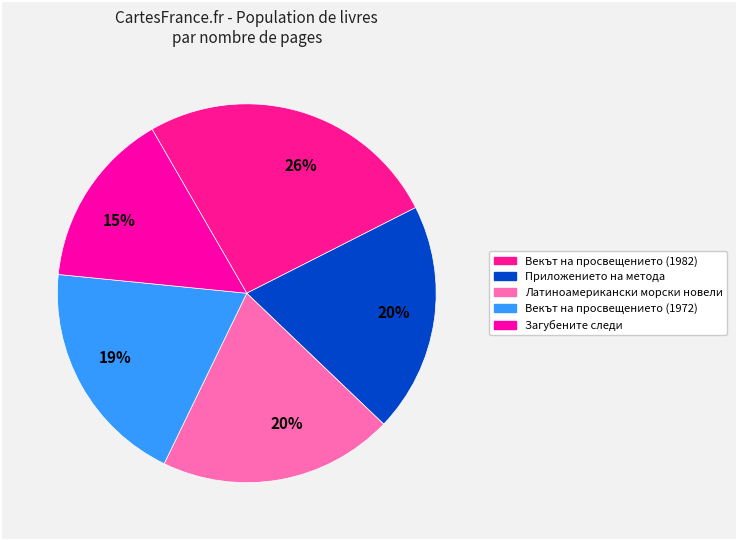

How many segments does this pie chart have?

5